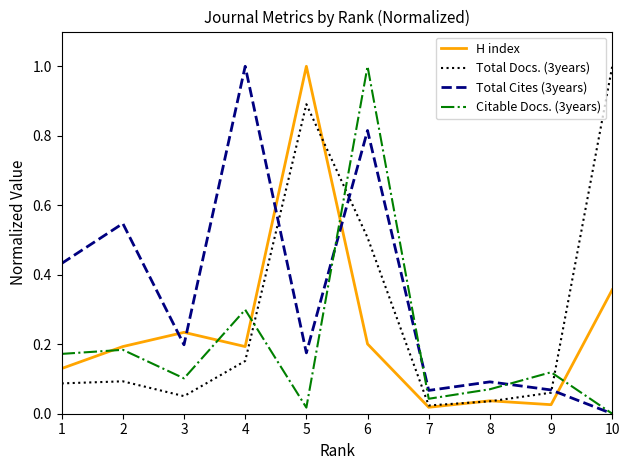

True or false: Citable Docs. (3years) has a value of 0.0 at 10.

True